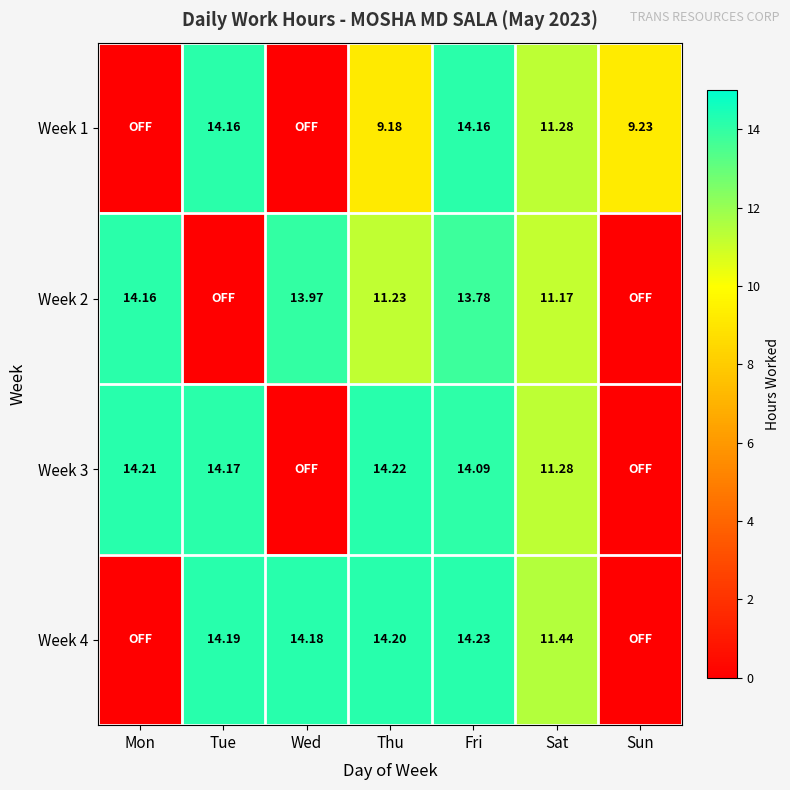

Is the value of Week 3 at Sat greater than the value of Week 1 at Tue?

No